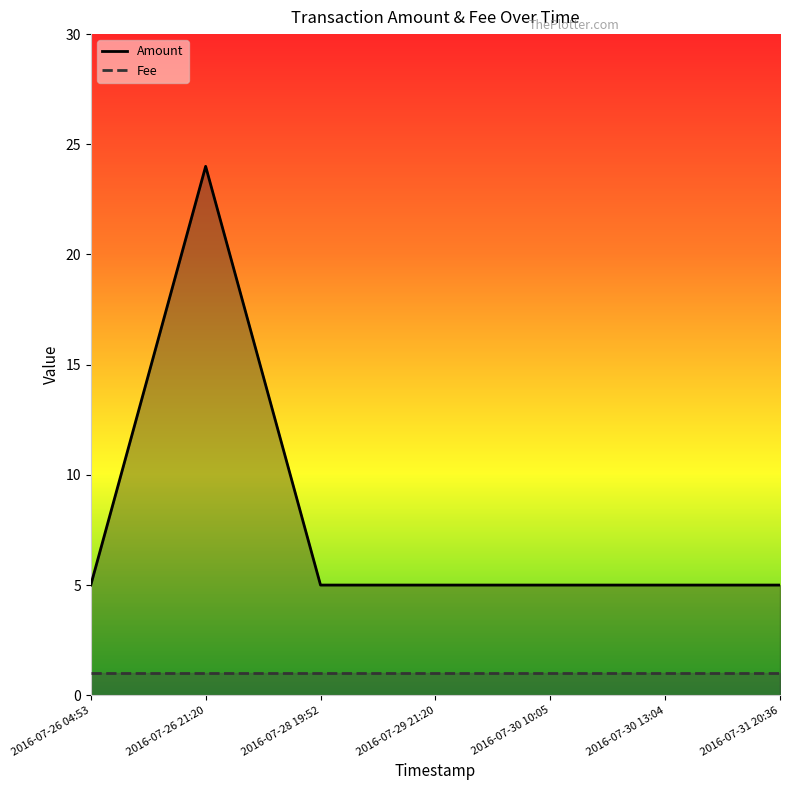

What is the sum of the values at 2016-07-28 19:52 and 2016-07-30 13:04?

10